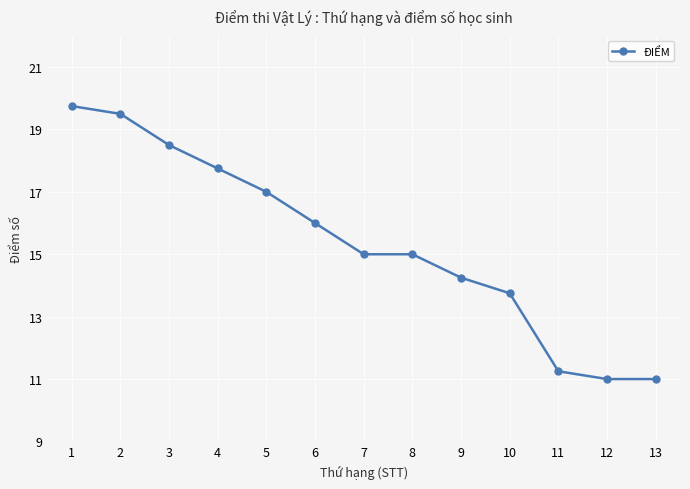

What is the value of the 3rd point from the left?

18.5